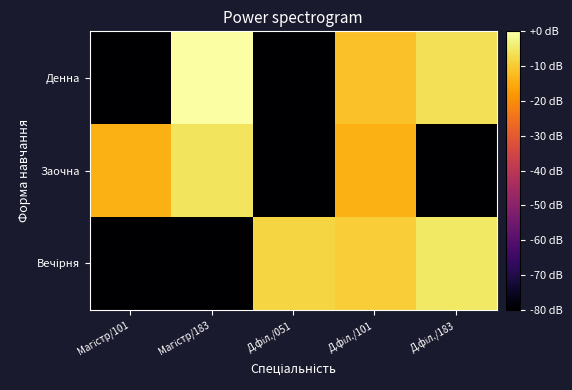

Rank the series at Магістр/101 from lowest to highest value.

Денна, Вечірня, Заочна